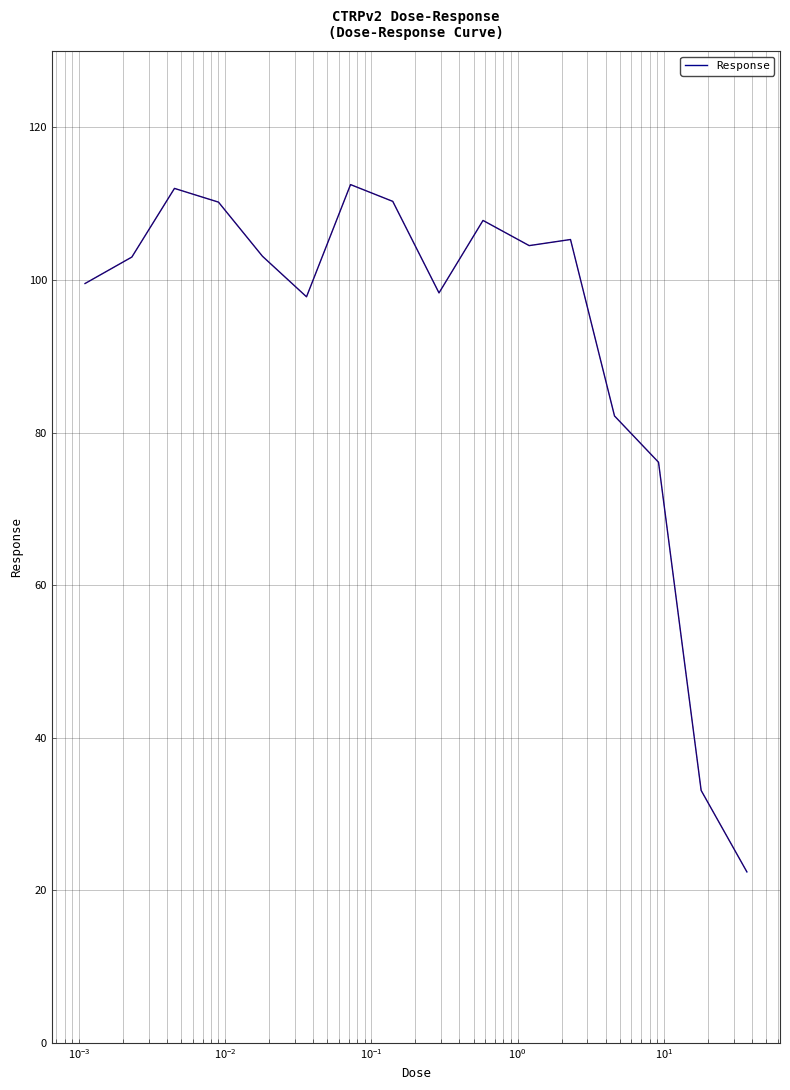

How many categories are shown in the chart?

16